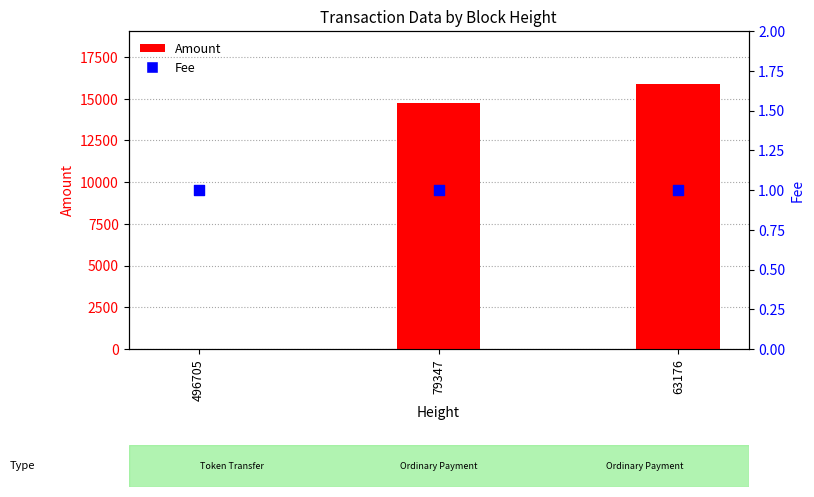

Which series contains the highest Y value?

Amount